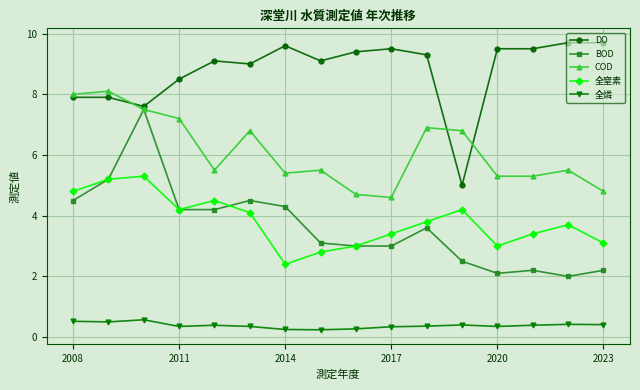

True or false: 全燐 and BOD cross at least once.

False